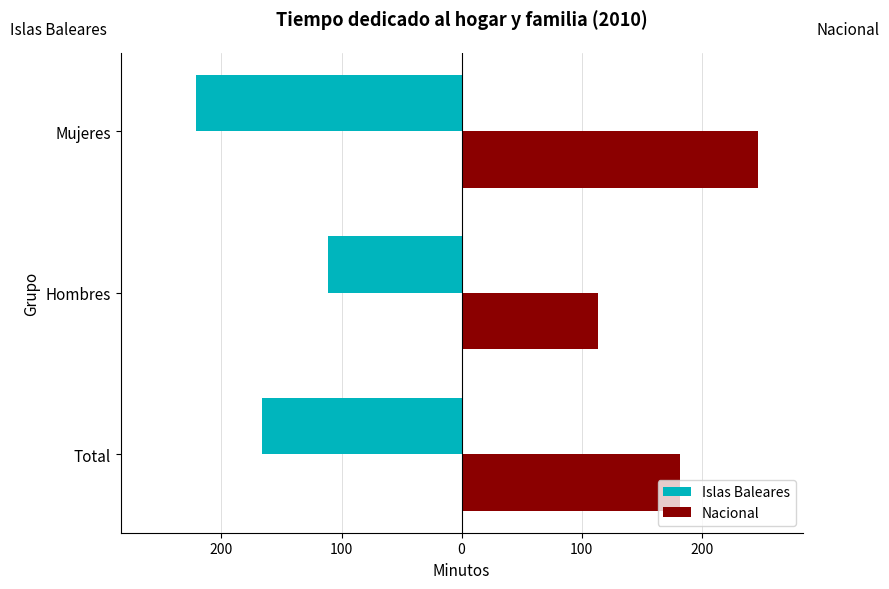

What are all the series names shown in the legend?

Islas Baleares, Nacional